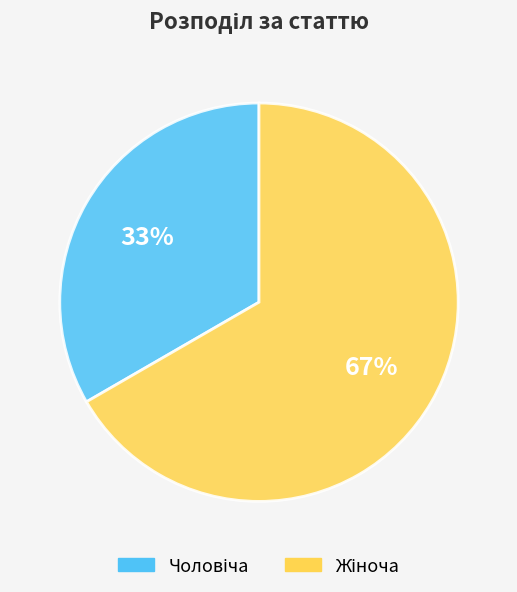

Is there any slice that represents more than half of the pie?

Yes